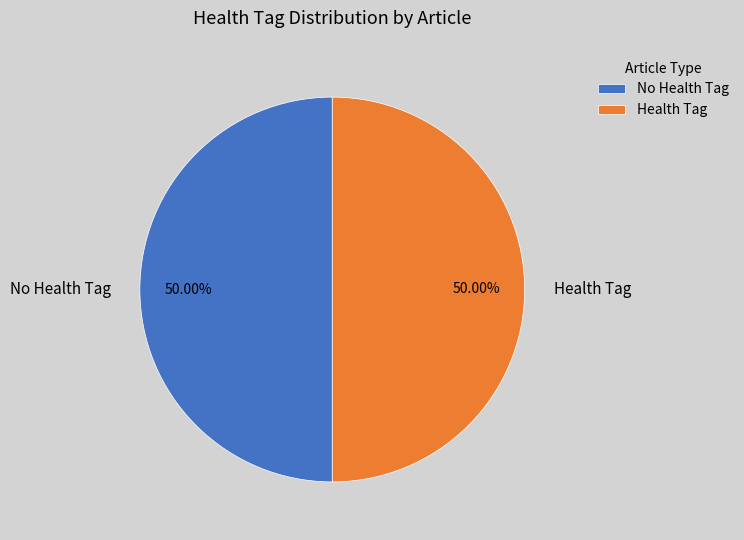

Combined, do Health Tag and No Health Tag account for over 50%?

Yes